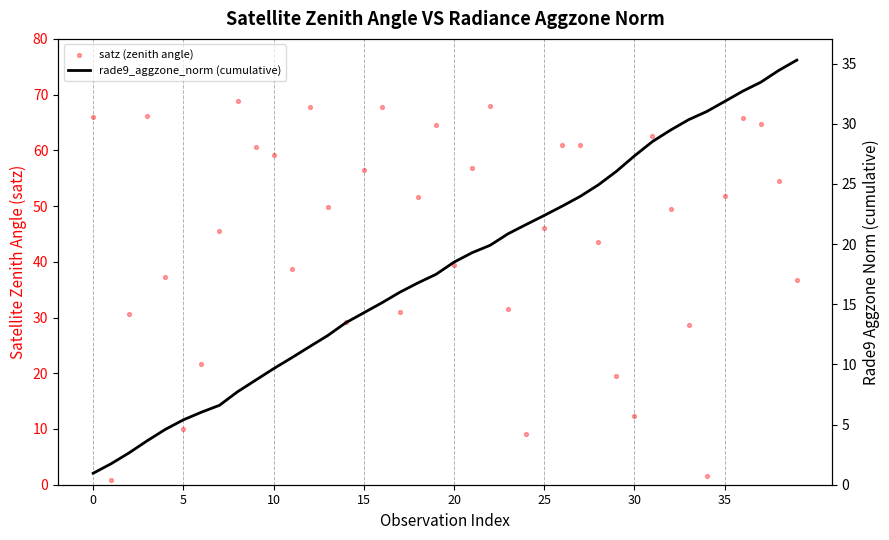

Which series has the largest total across all categories?

satz (zenith angle)